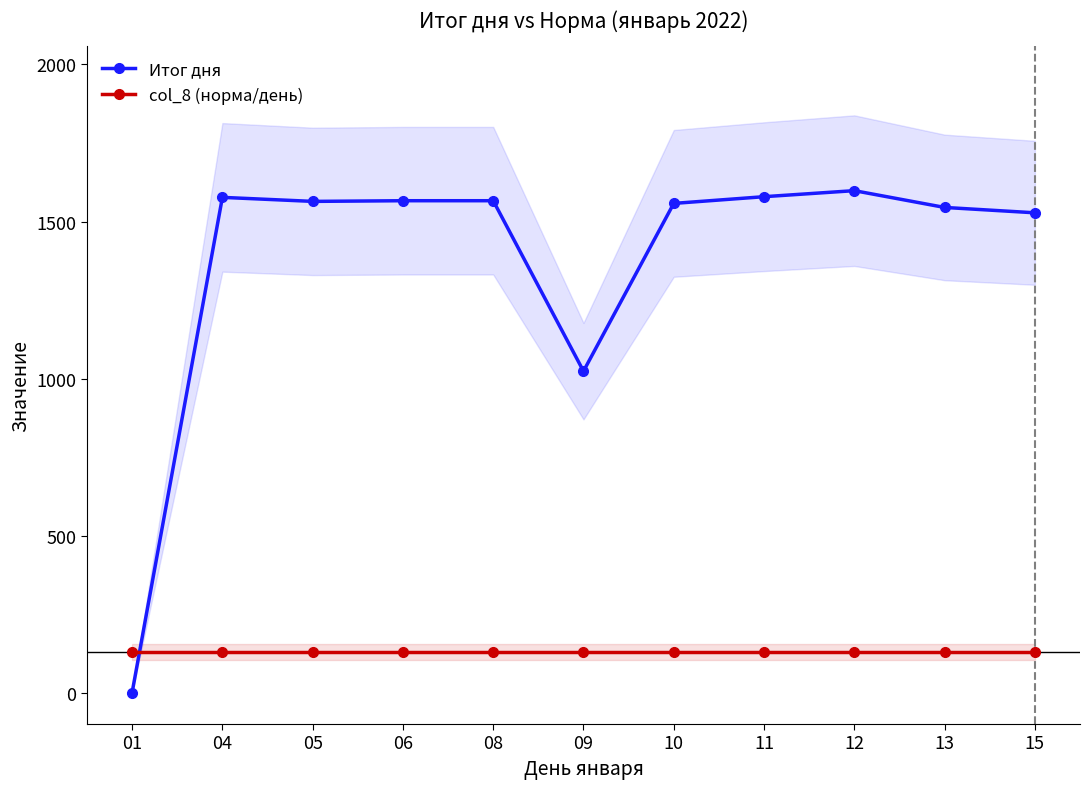

Between which two adjacent categories do Итог дня and col_8 (норма/день) first intersect?

01 and 04